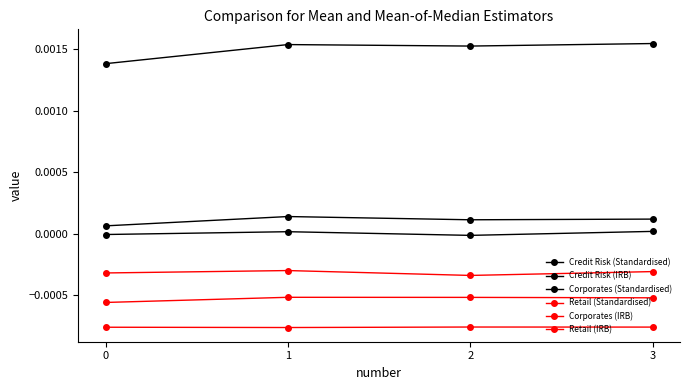

How many series are shown in this chart?

6